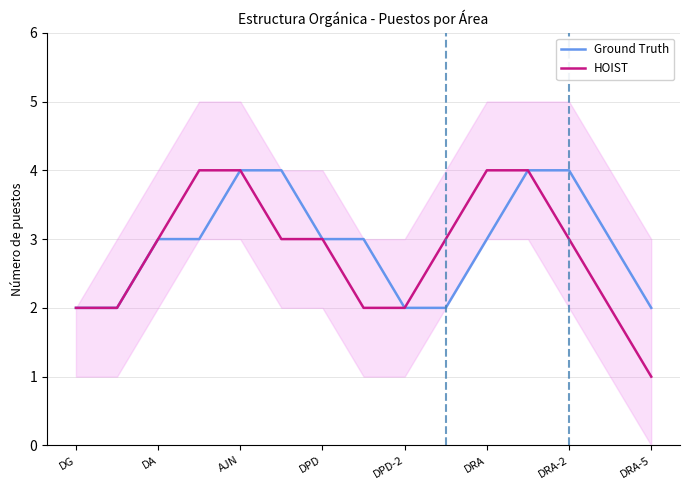

How many data points does each series have?

15